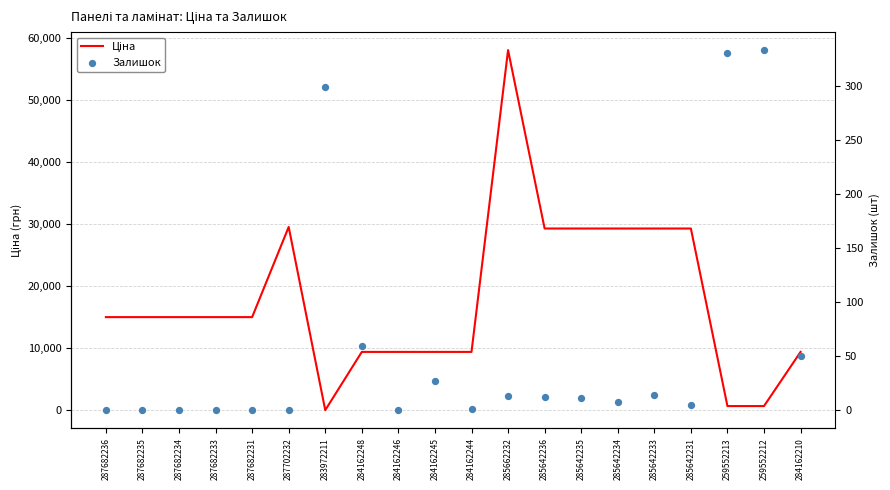

Which series contains the lowest Y value?

Залишок